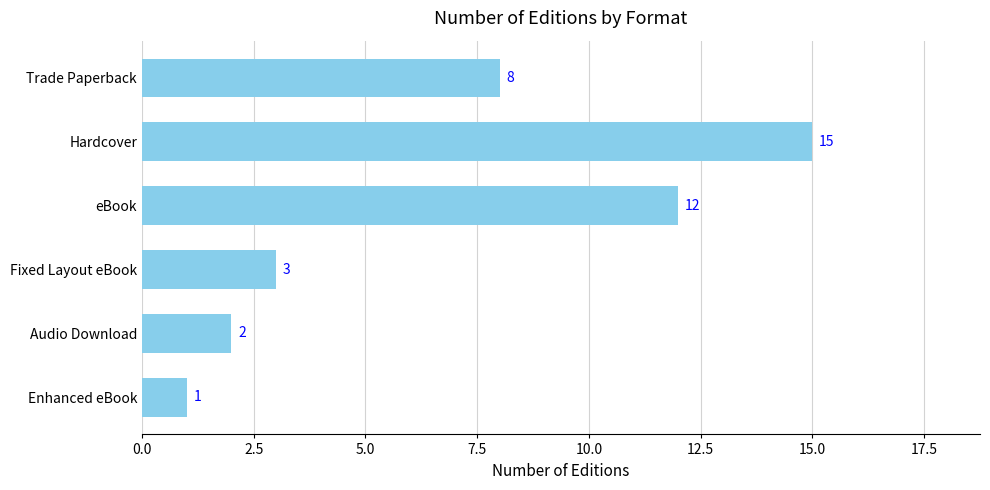

Which label corresponds to the largest value in the chart?

Hardcover